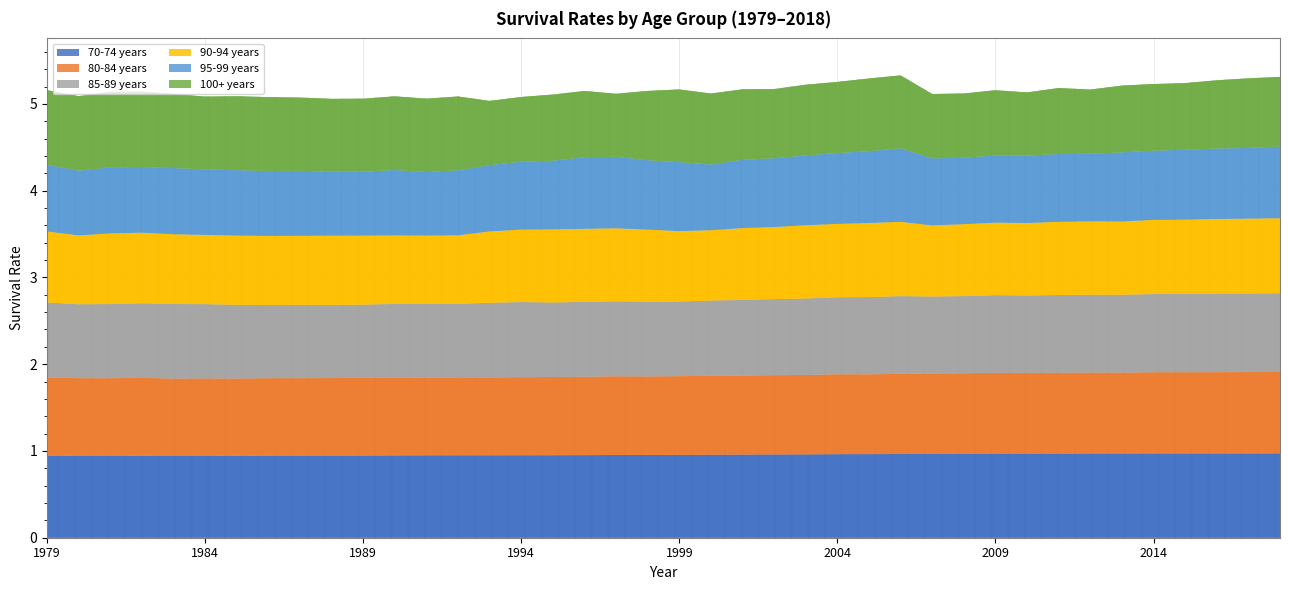

Where is the first local minimum for 90-94 years?

1980